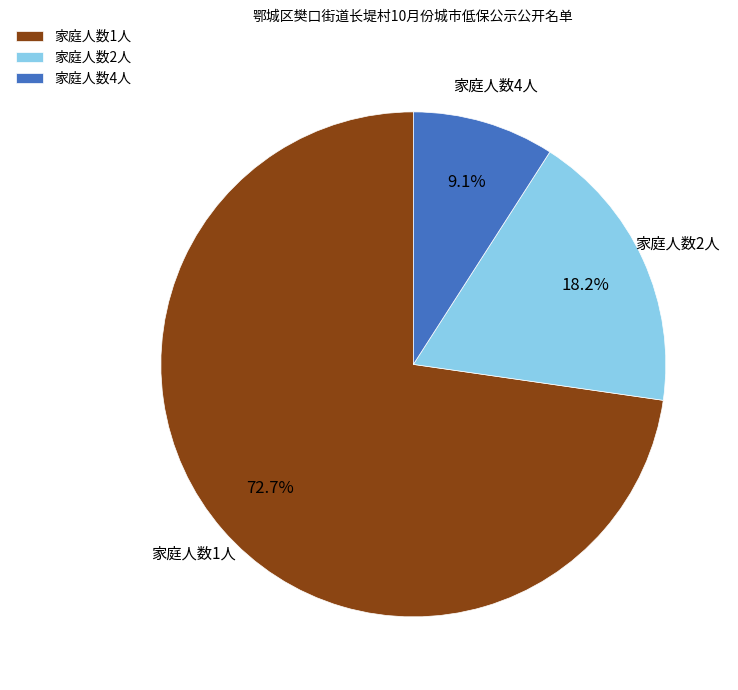

How many slices are in this pie chart?

3